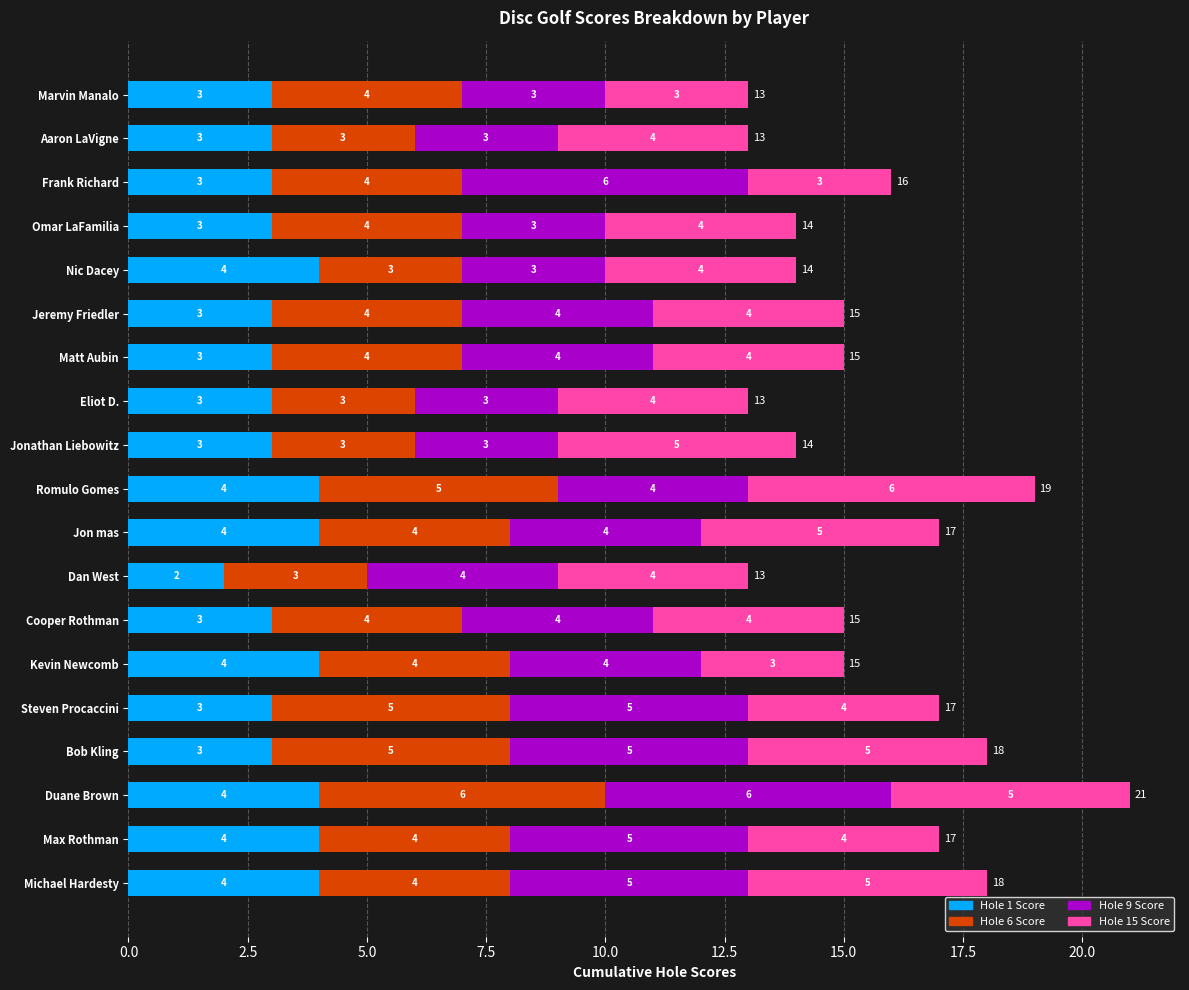

What is the highest value of the Hole 1 Score series?

4